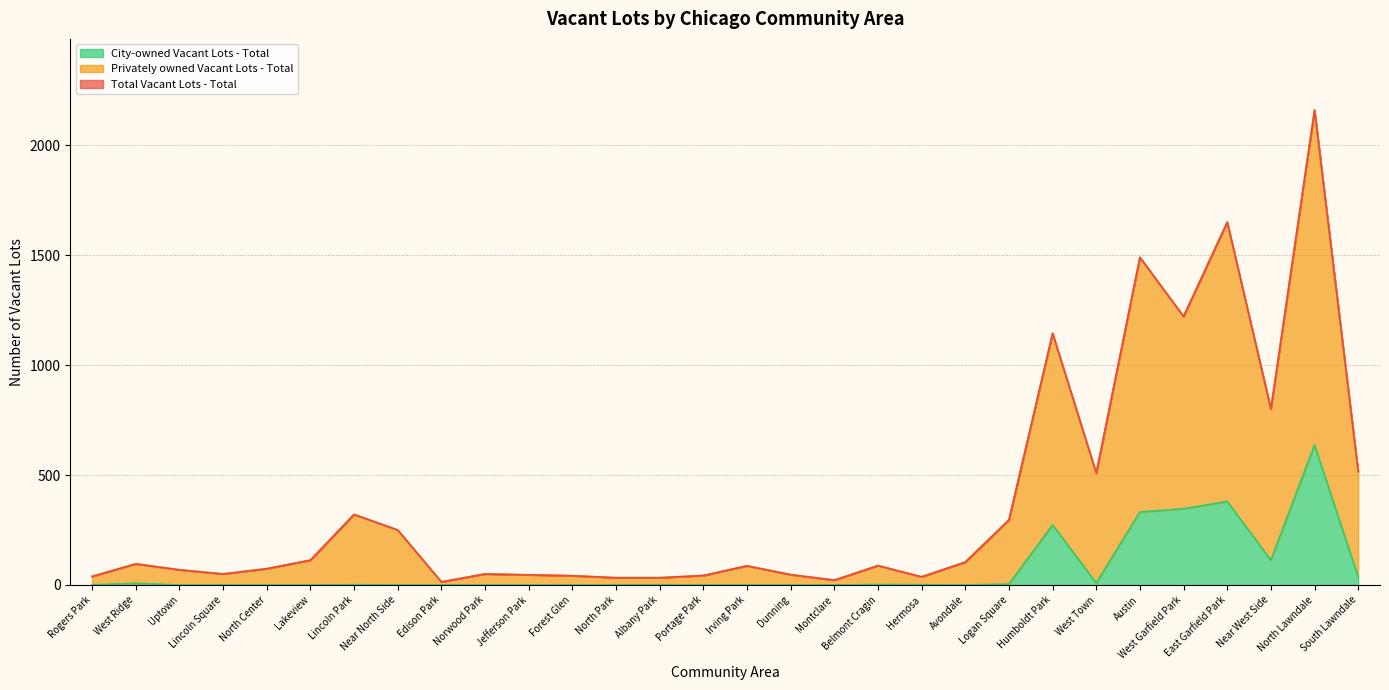

Which label corresponds to the smallest value in the chart?

Uptown